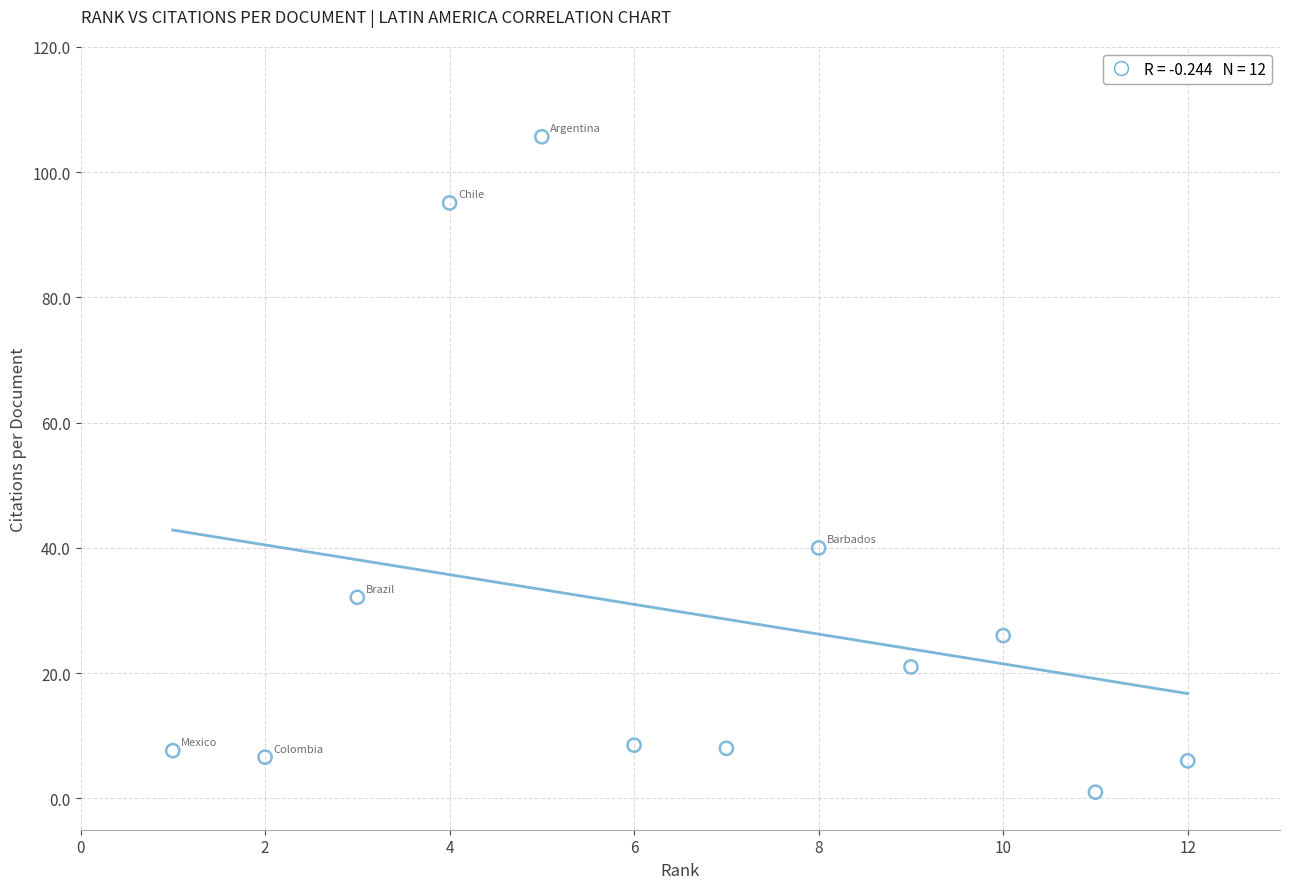

What is the average Y value?

29.8